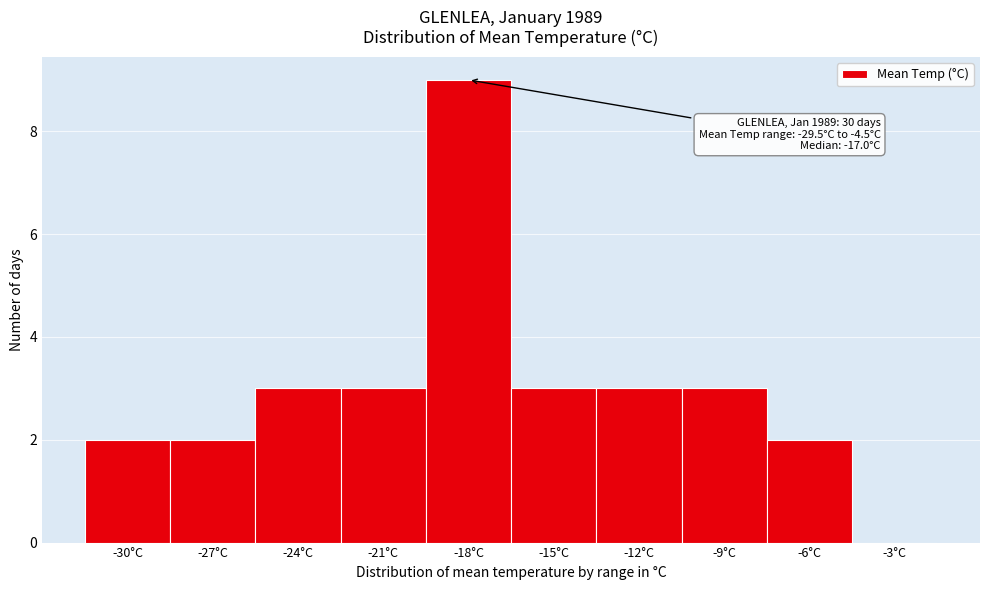

Reading left to right, extract all data points from this chart.

-30°C=2	-27°C=2	-24°C=3	-21°C=3	-18°C=9	-15°C=3	-12°C=3	-9°C=3	-6°C=2	-3°C=0